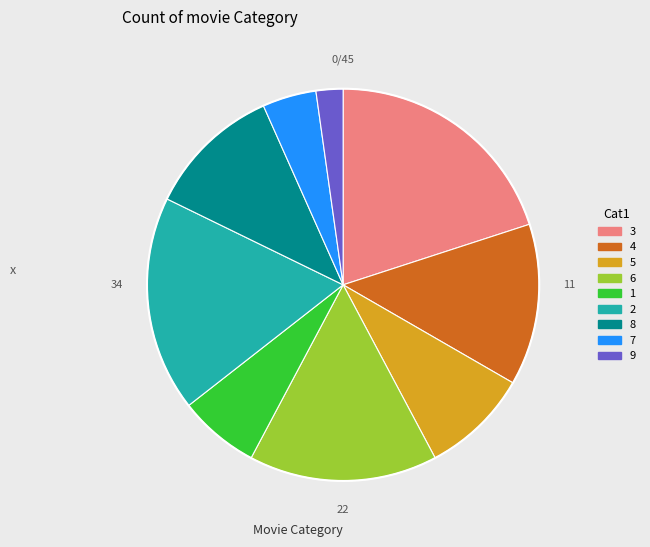

How many segments does this pie chart have?

9